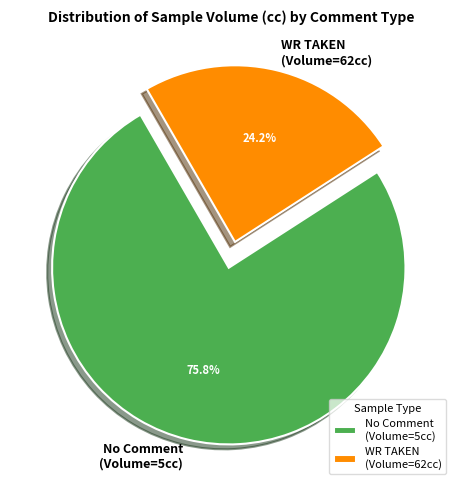

Which slice is the largest?

No Comment (Volume=5cc)